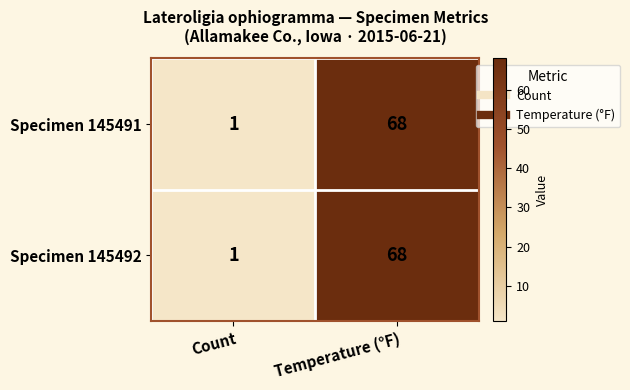

What is the difference between the maximum and minimum values in the Specimen 145492 series?

67